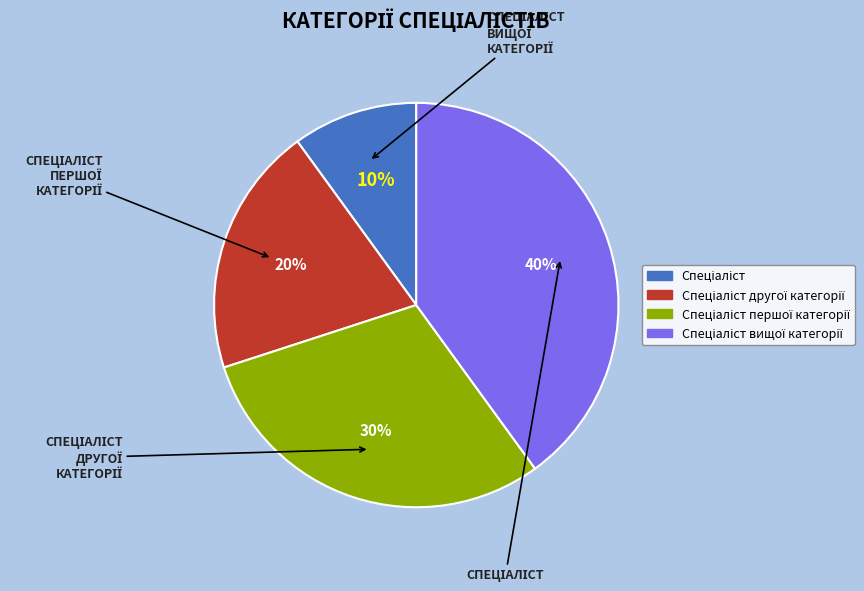

To the nearest percent, what is the average slice percentage?

25%